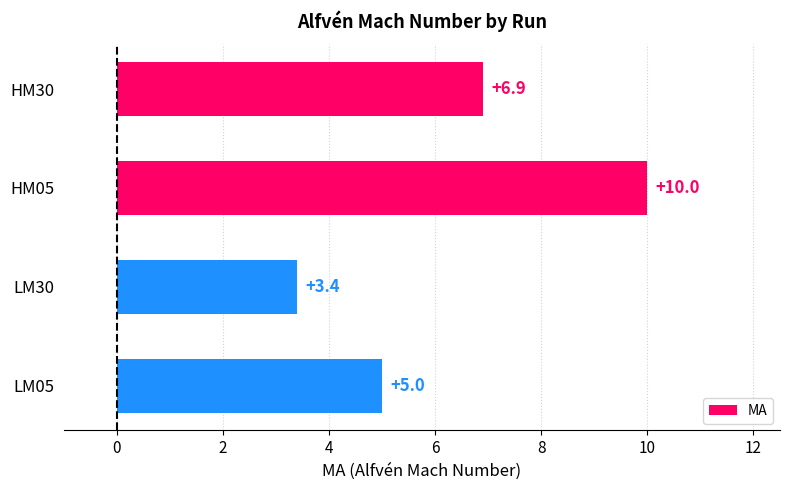

List the labels in order of value, smallest first.

LM30, LM05, HM30, HM05